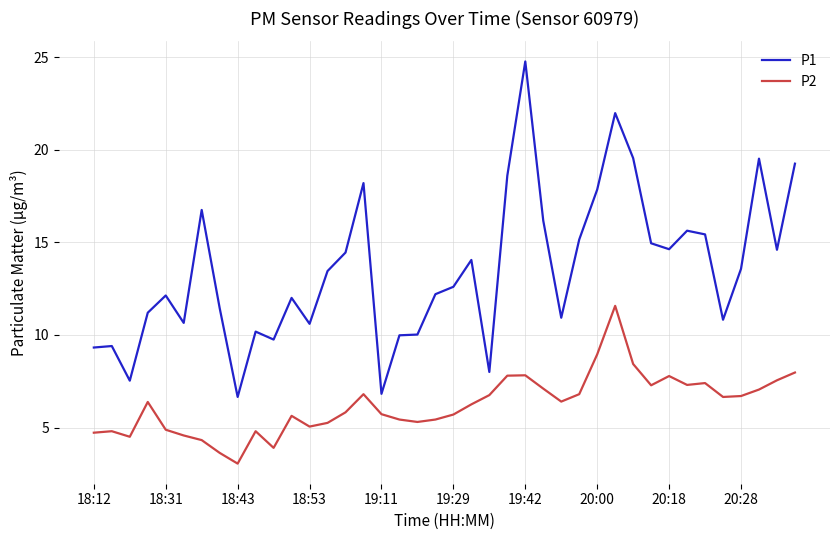

True or false: P1 and P2 cross at least once.

False